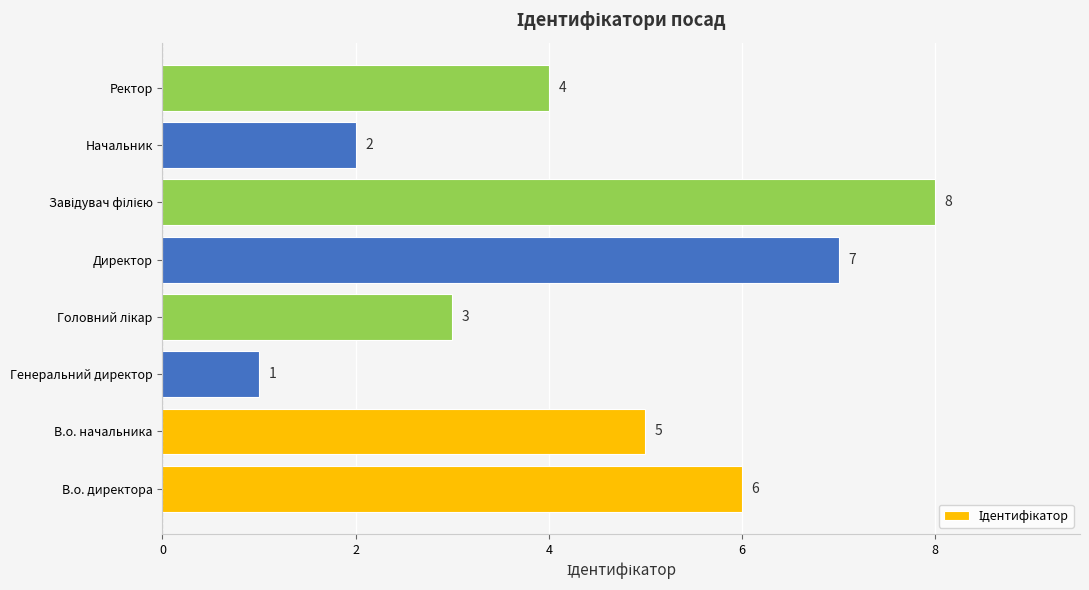

Reading bottom to top, what are all the values shown in this chart?

6	5	1	3	7	8	2	4